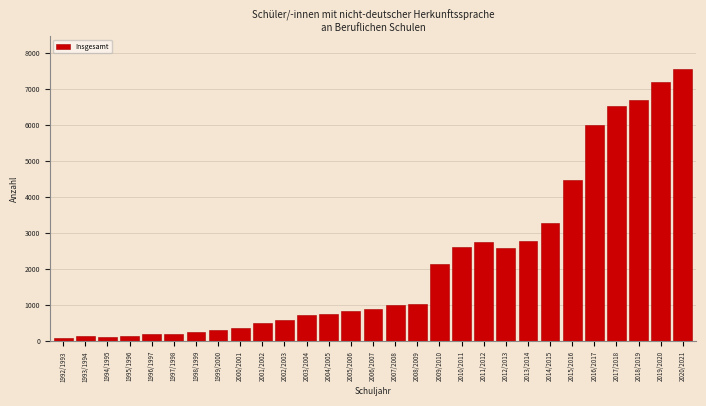

At which category does the chart reach its peak across all series?

2020/2021